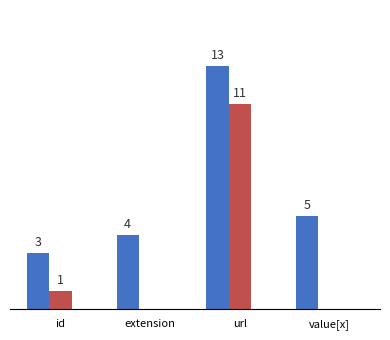

At which category is the sum across all series the highest?

url